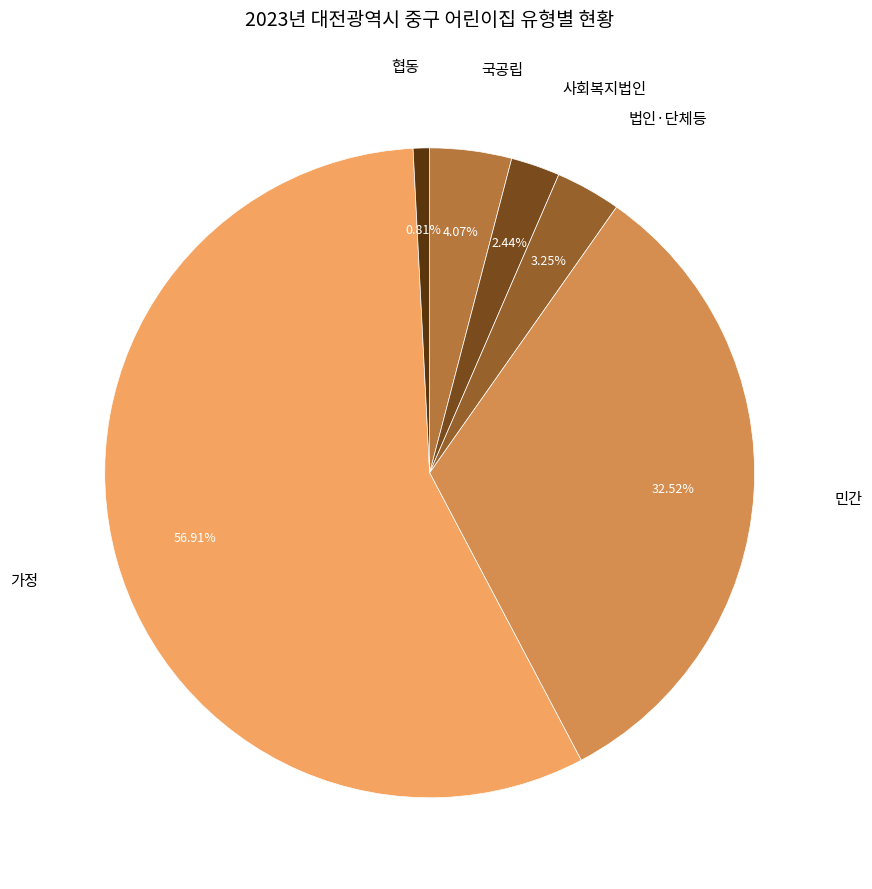

Does any single category account for the majority?

Yes